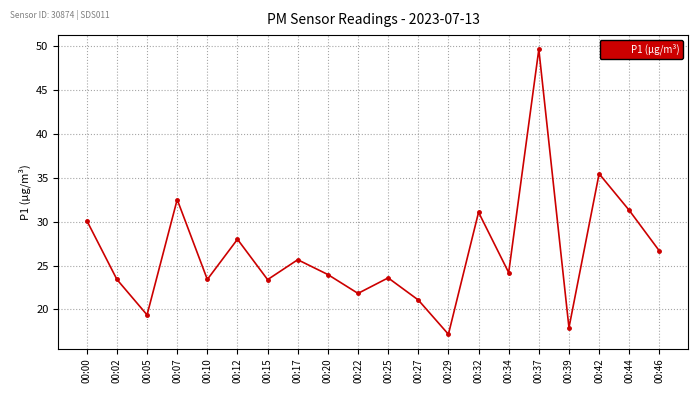

Where is the data nearest to the value 33?

00:07